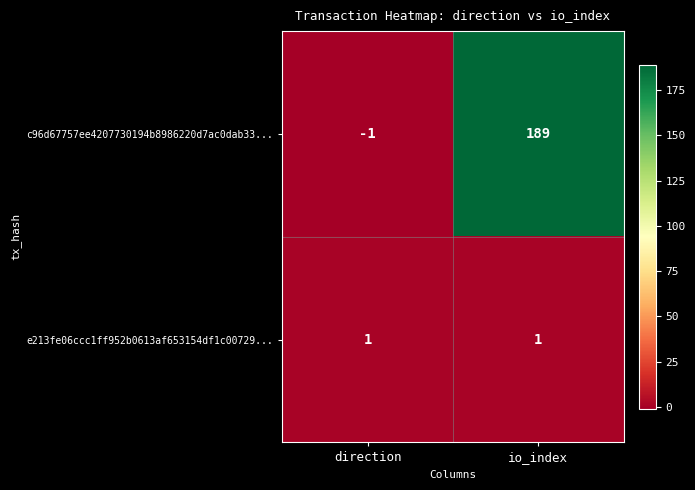

At how many categories does at least one series exceed 12?

1